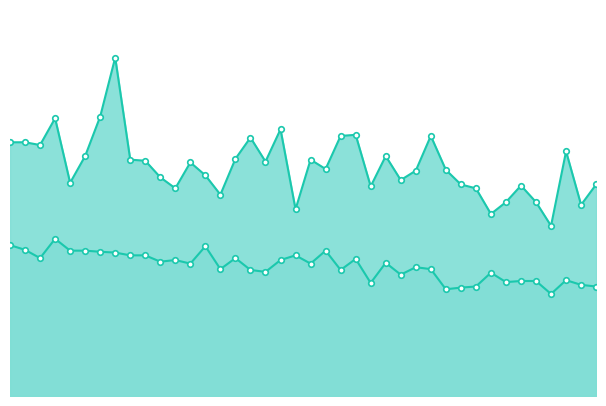

Does the chart display data point markers on the line(s)?

Yes